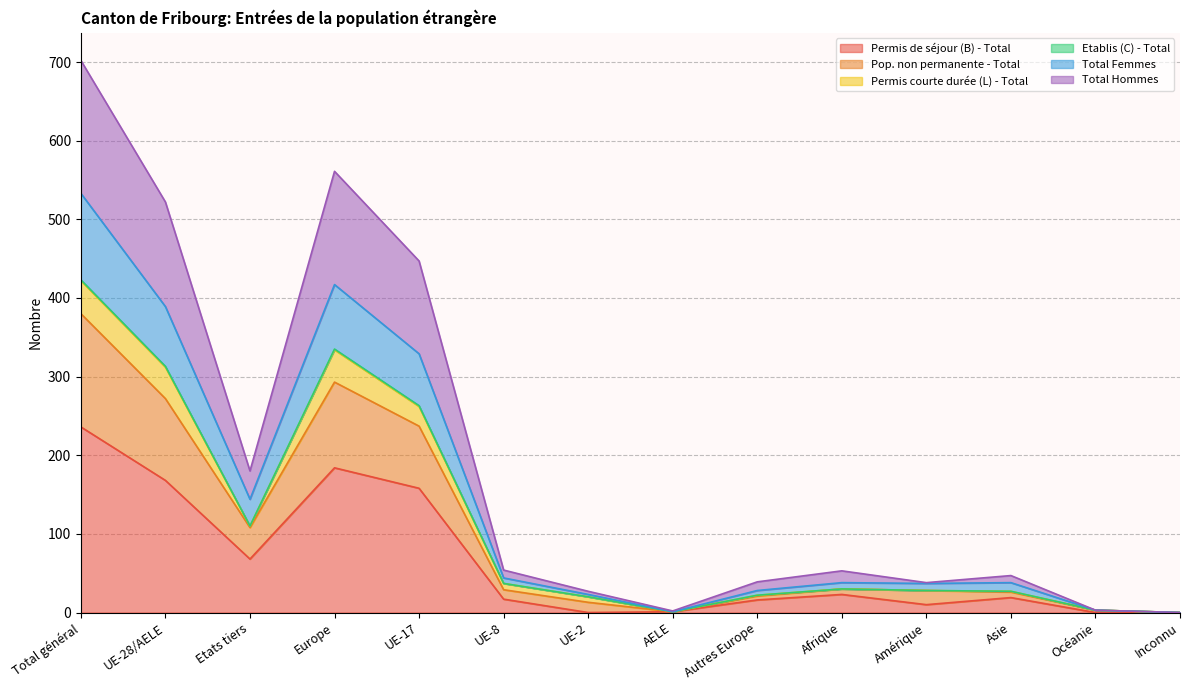

At which category does the chart reach its peak across all series?

Total général